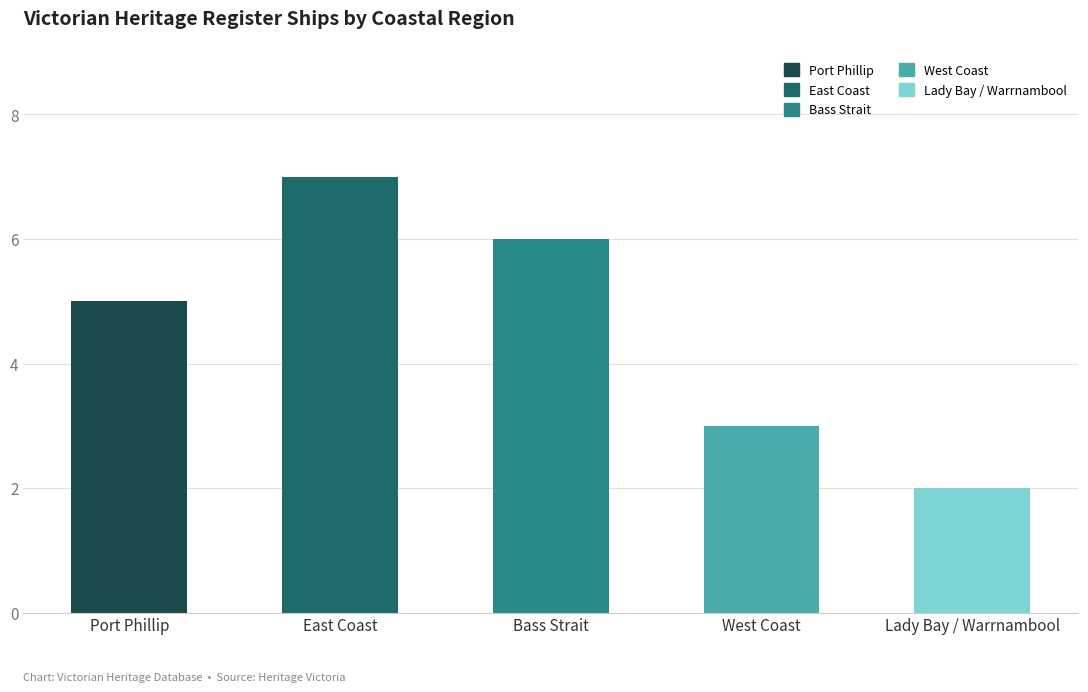

How many data points are less than 5?

2